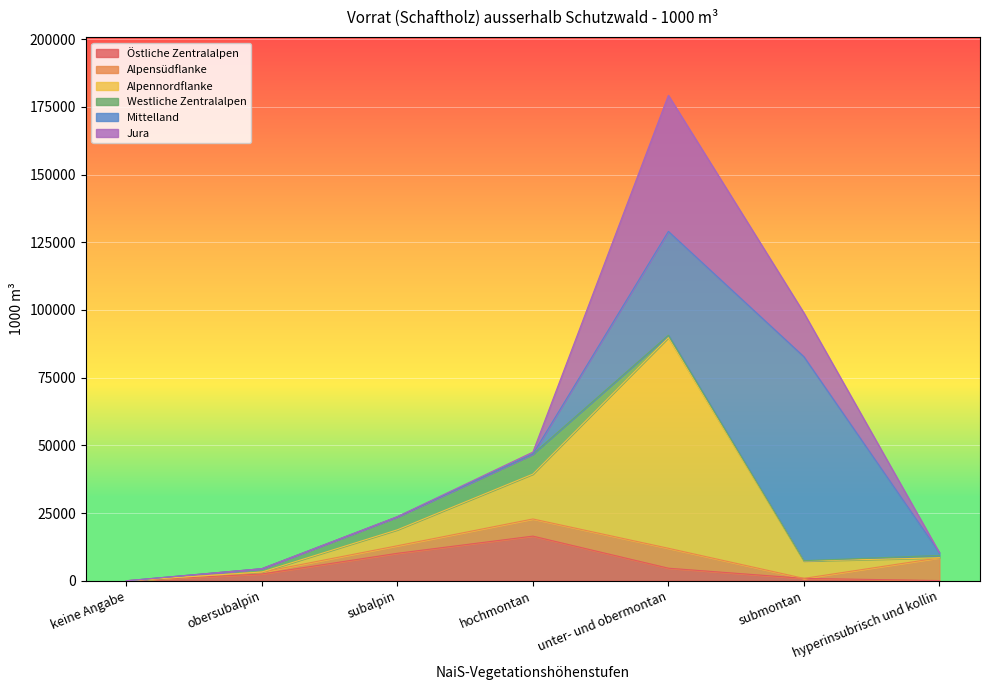

Read the Westliche Zentralalpen value at obersubalpin.

1232